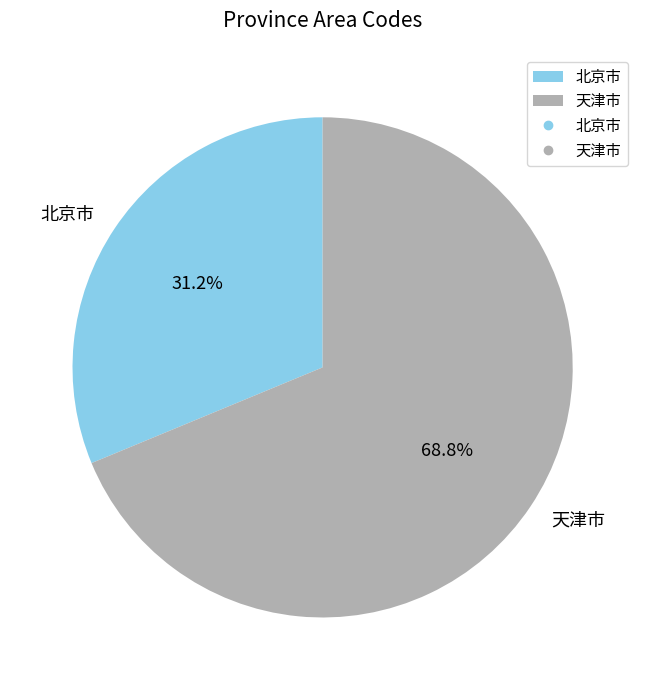

To the nearest percent, what is the average slice percentage?

50%